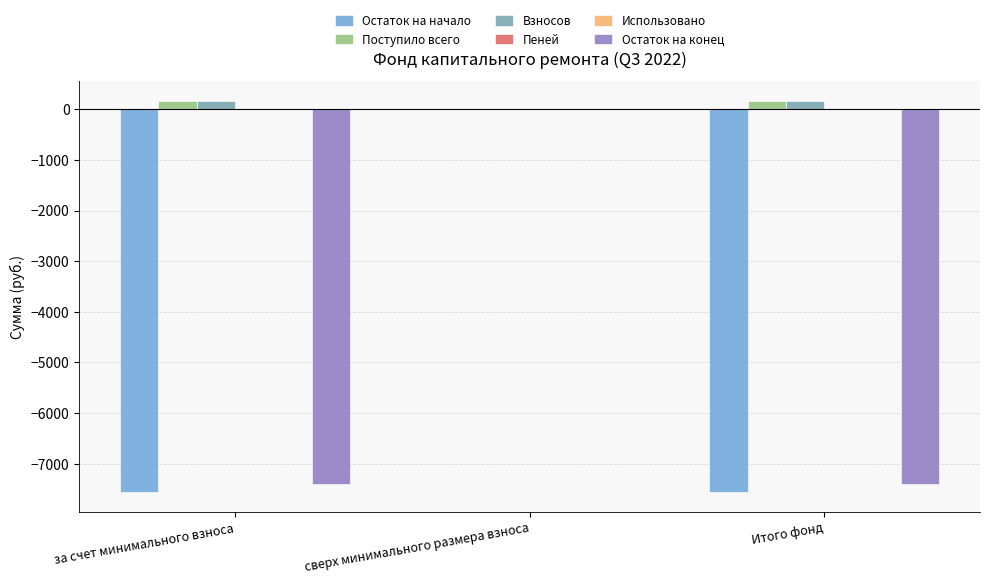

Between Итого фонд and сверх минимального размера взноса, which is larger?

сверх минимального размера взноса